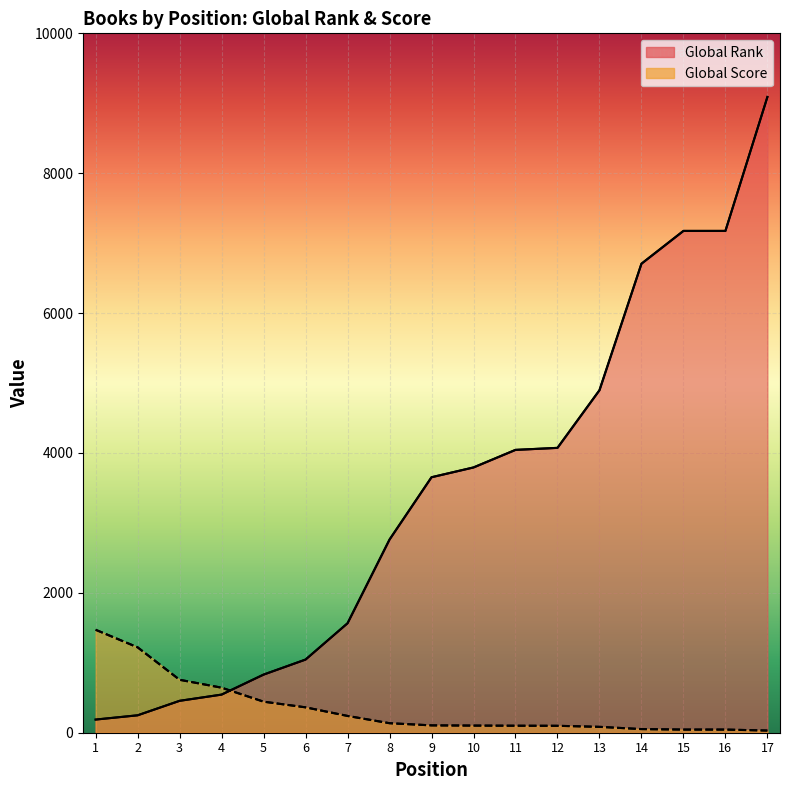

True or false: Global Rank has more than 2 interior local peaks.

False